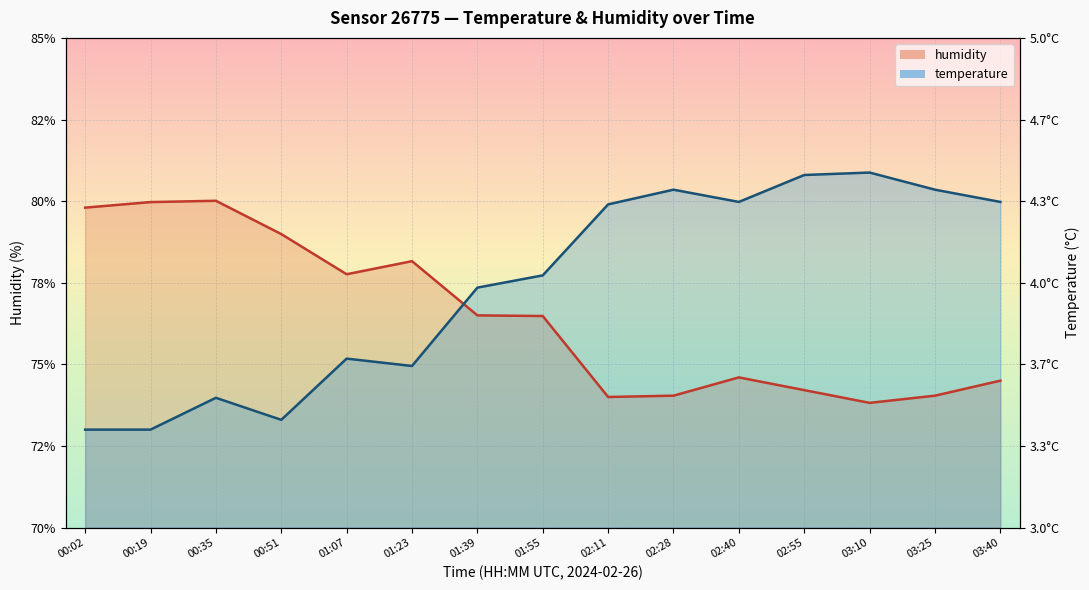

What is the difference between the highest and lowest values at 02:11?

5.9